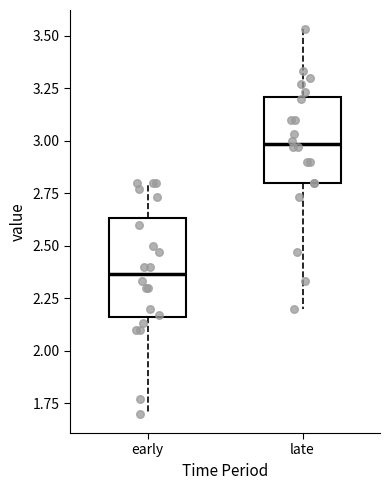

Comparing the boxes themselves (not the whiskers), which one is the tallest?

early